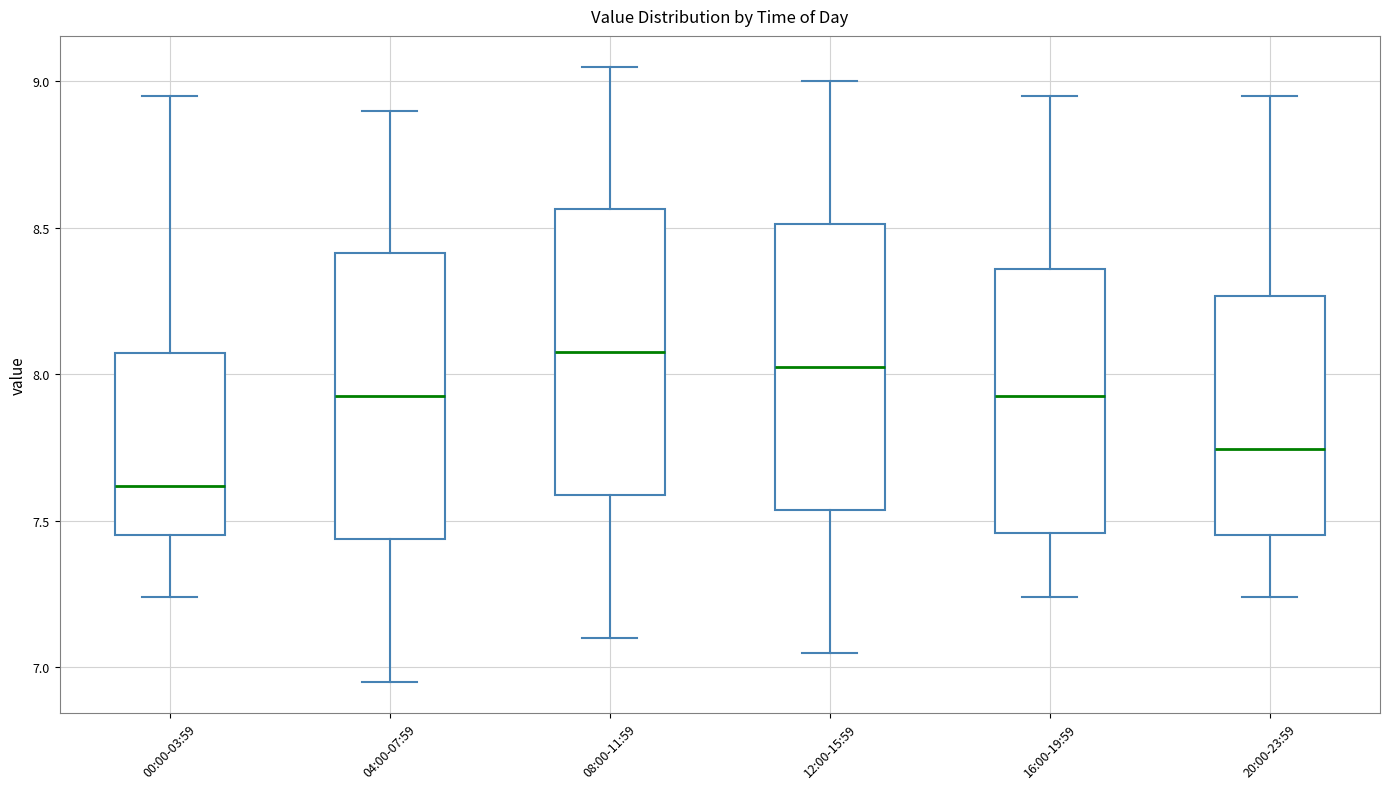

Where does the lower whisker of the box for 04:00-07:59 end on the y-axis? The values are not printed on the chart, so give them approximately, as read against the axis.

6.95